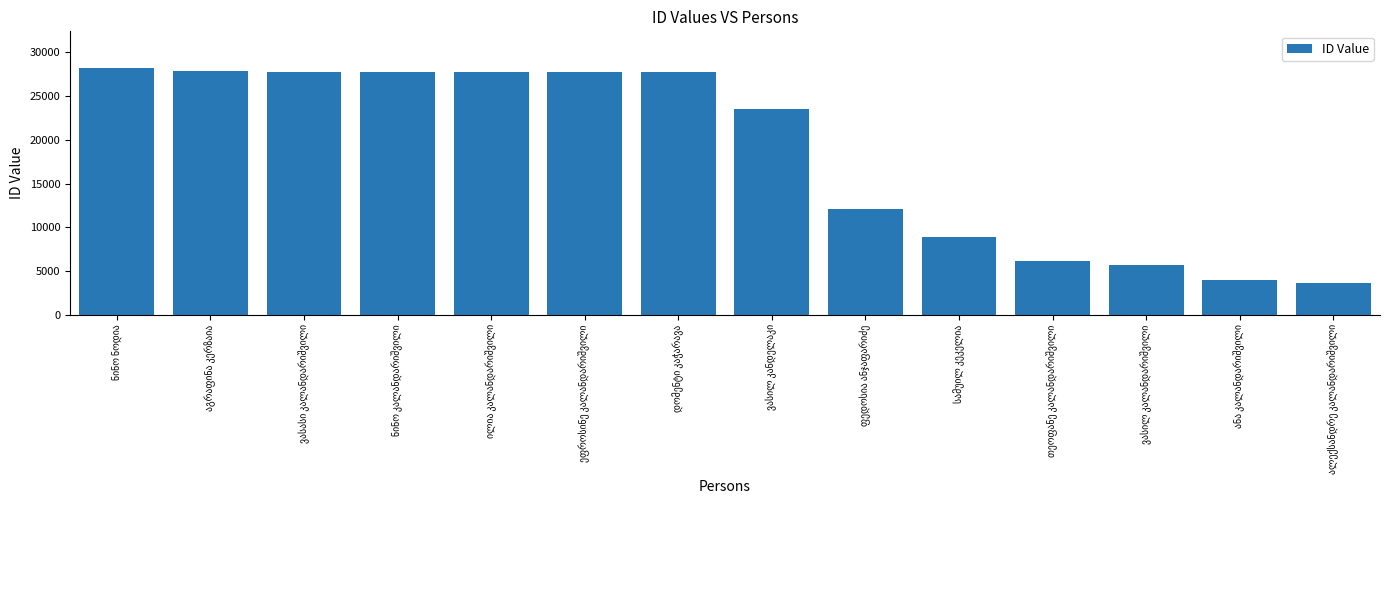

What is the maximum value shown in the chart?

28192